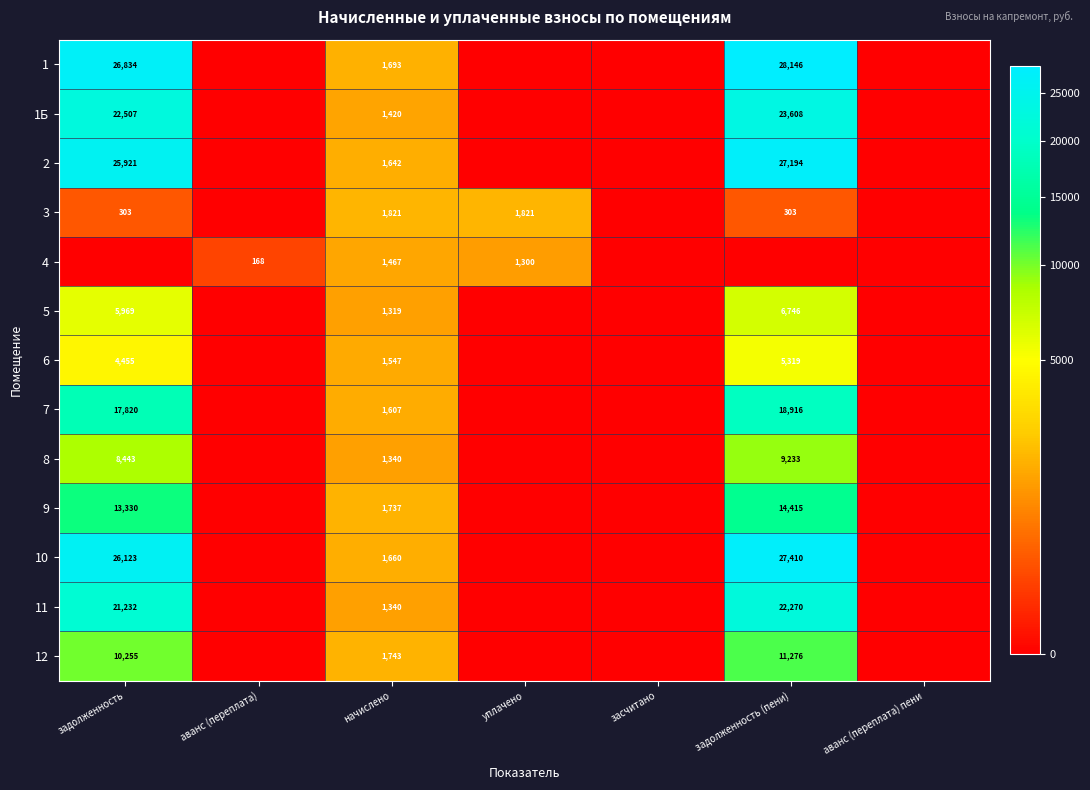

Is the value of 3 at задолженность greater than the value of 1Б at задолженность (пени)?

No